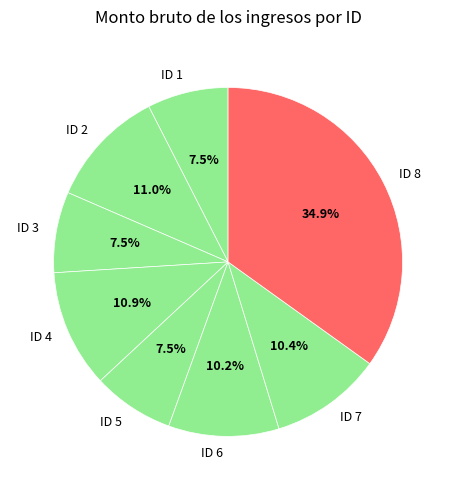

Which slice is the largest?

ID 8